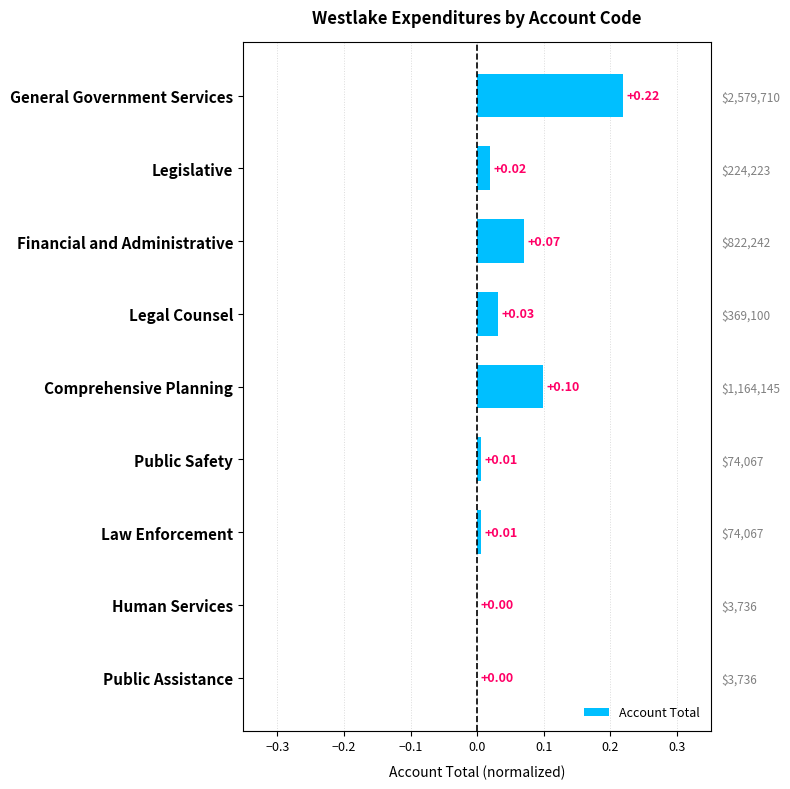

The value at Public Safety is 0.0. True or false?

True